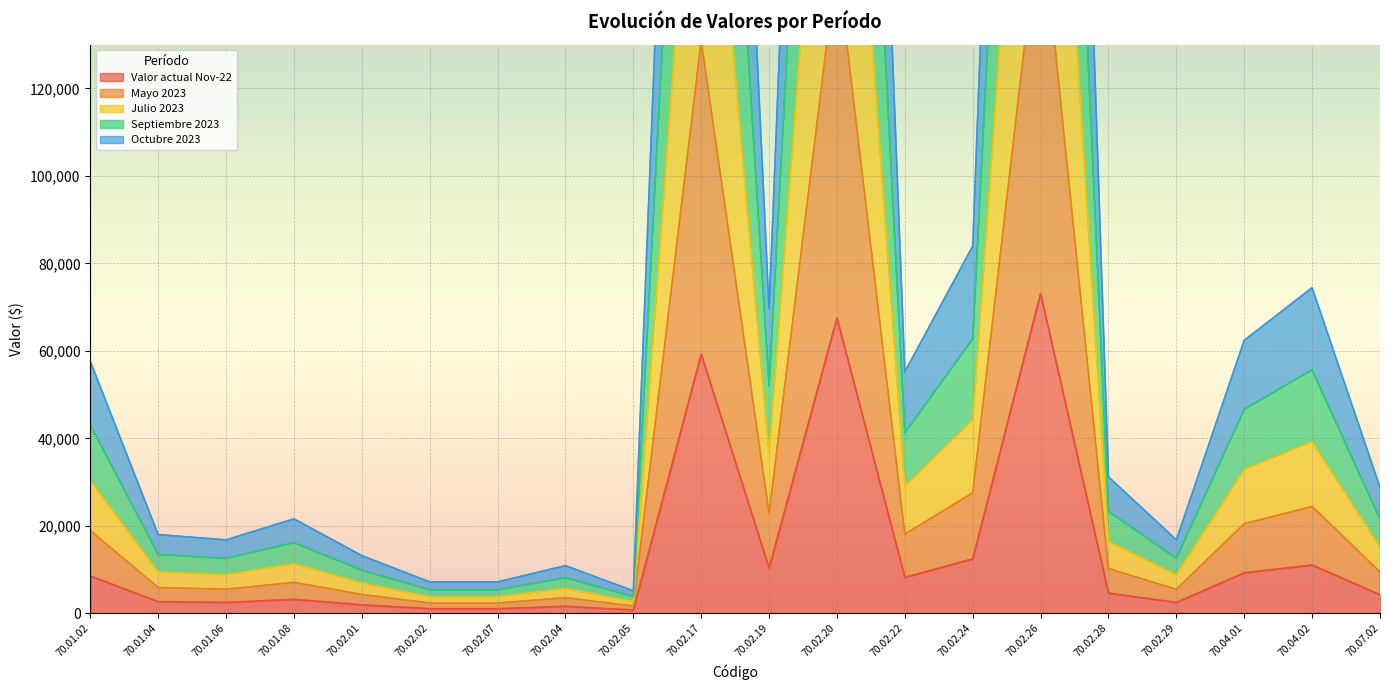

What is the label of the 2nd point from the left?

70.01.04